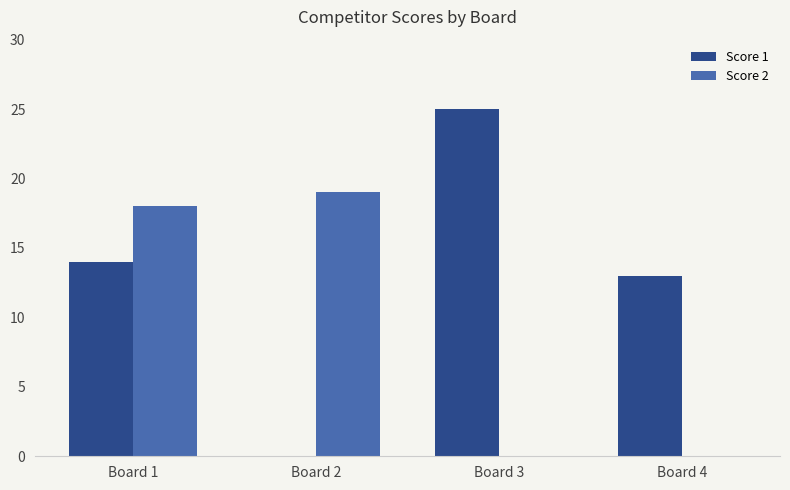

What is the total value across all series at Board 3?

25